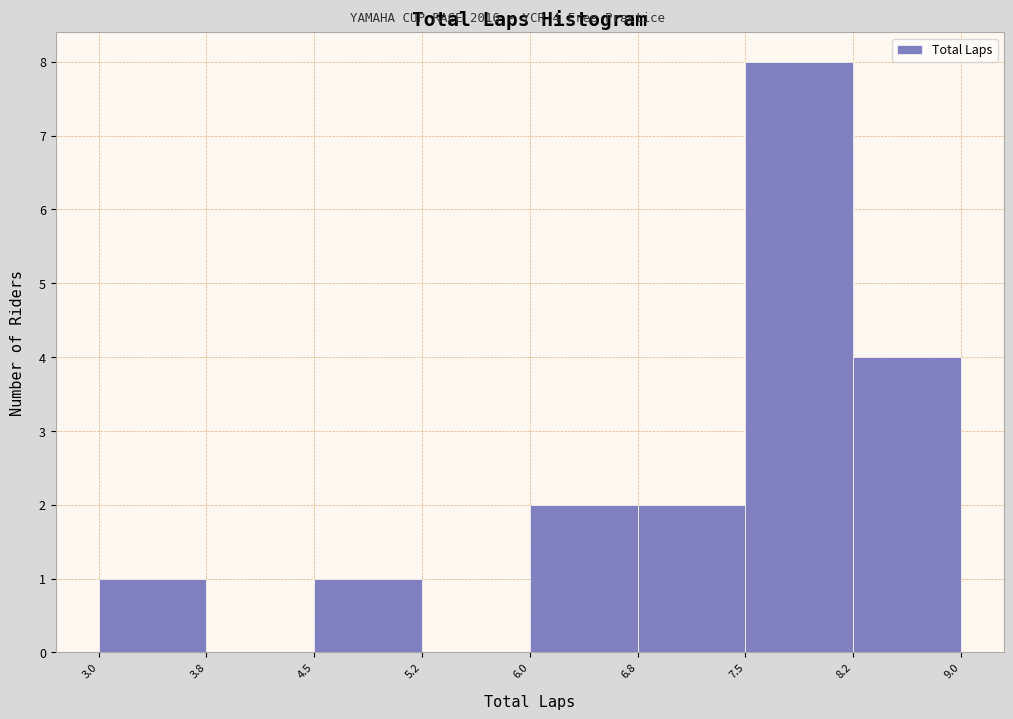

Which range on the x-axis has the tallest bar?

7.5 to 8.2